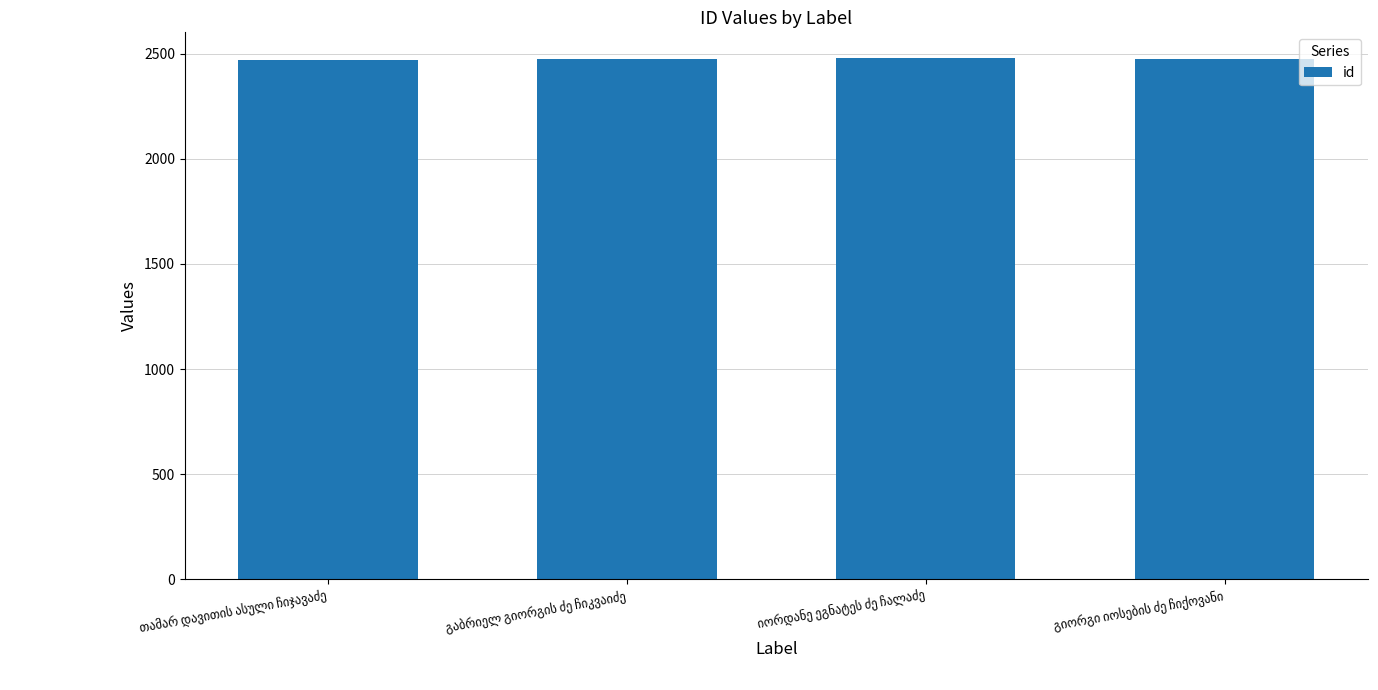

What is the value of the 4th bar from the left?

2477